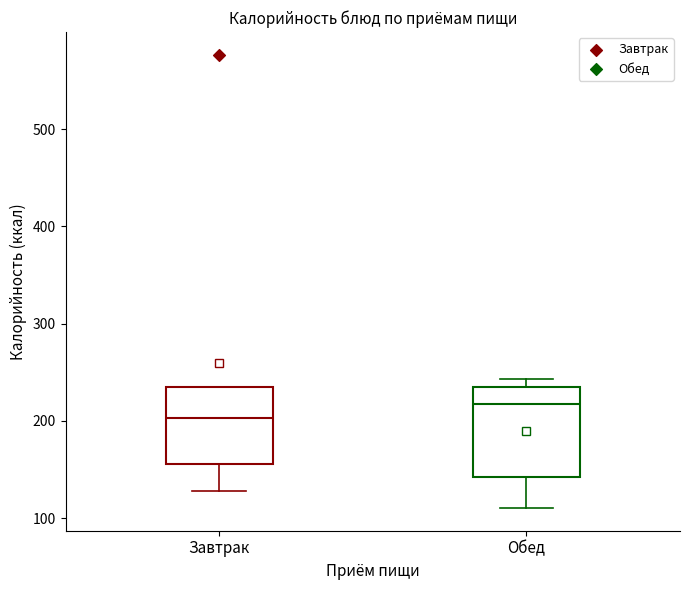

Where does the lower whisker of the box for Обед end on the y-axis? The values are not printed on the chart, so give them approximately, as read against the axis.

110